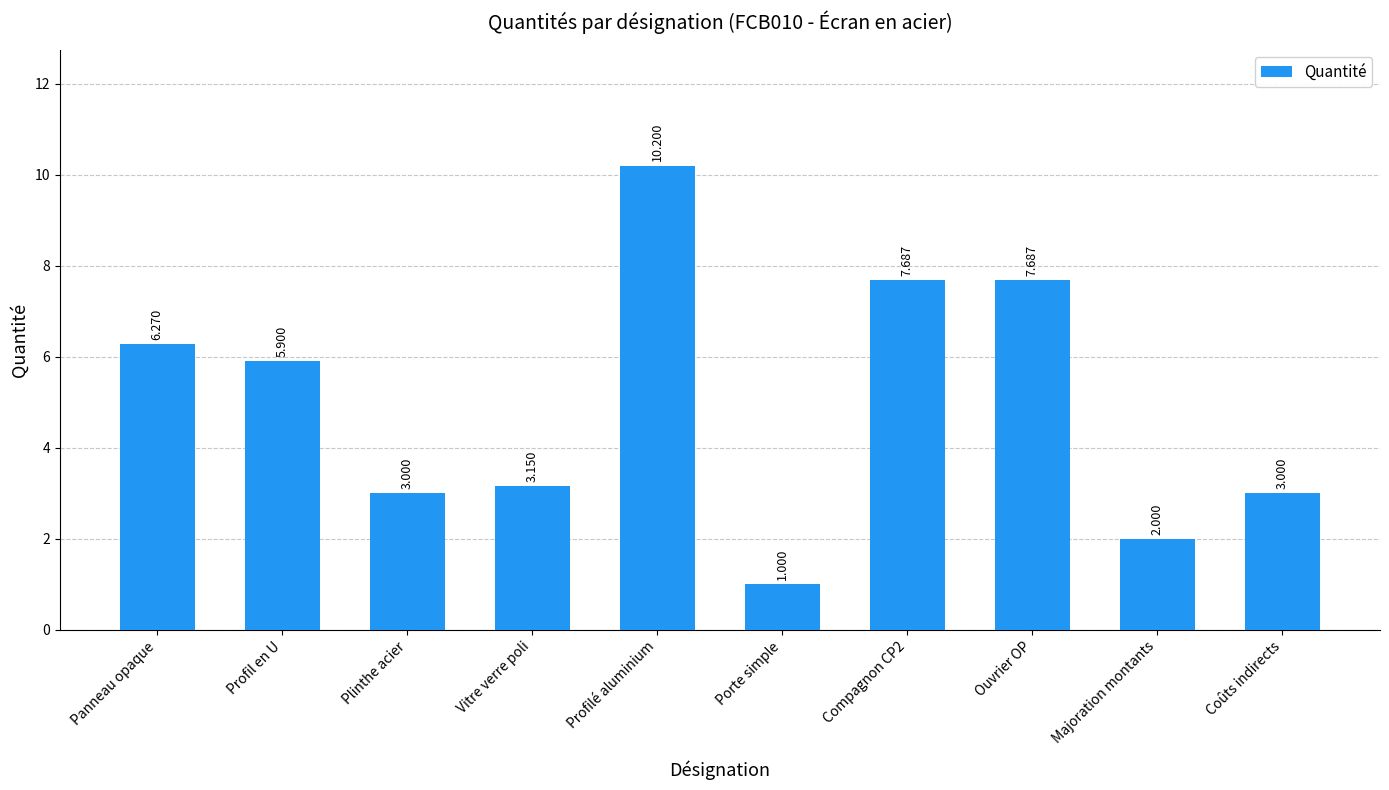

Approximately how many times larger is the value at Panneau opaque compared to Porte simple?

6.3